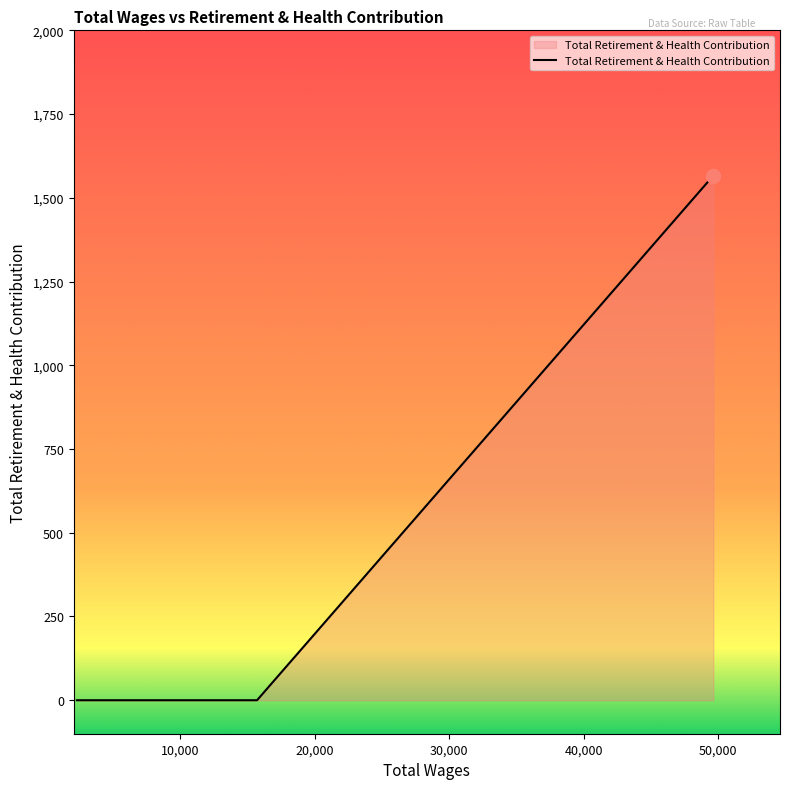

What is the difference between the maximum and minimum values?

1566